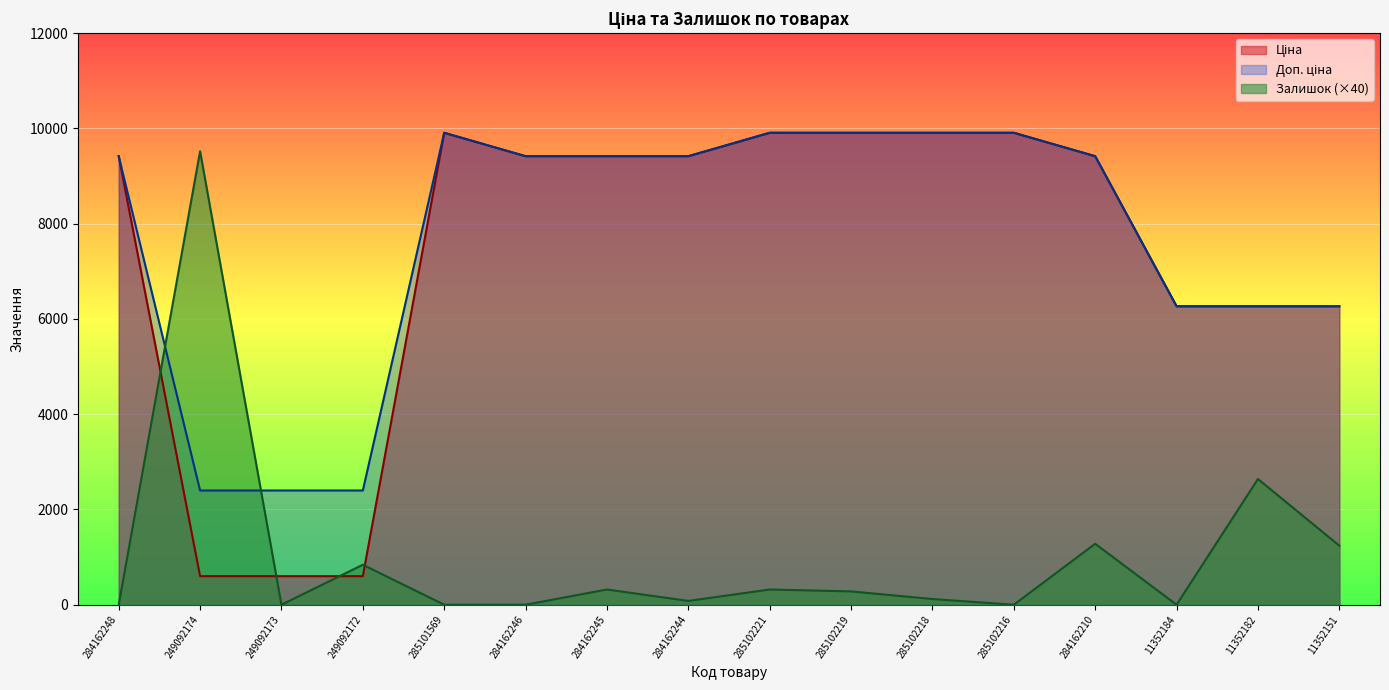

What is the difference between the highest and lowest values at 284162246?

9416.9